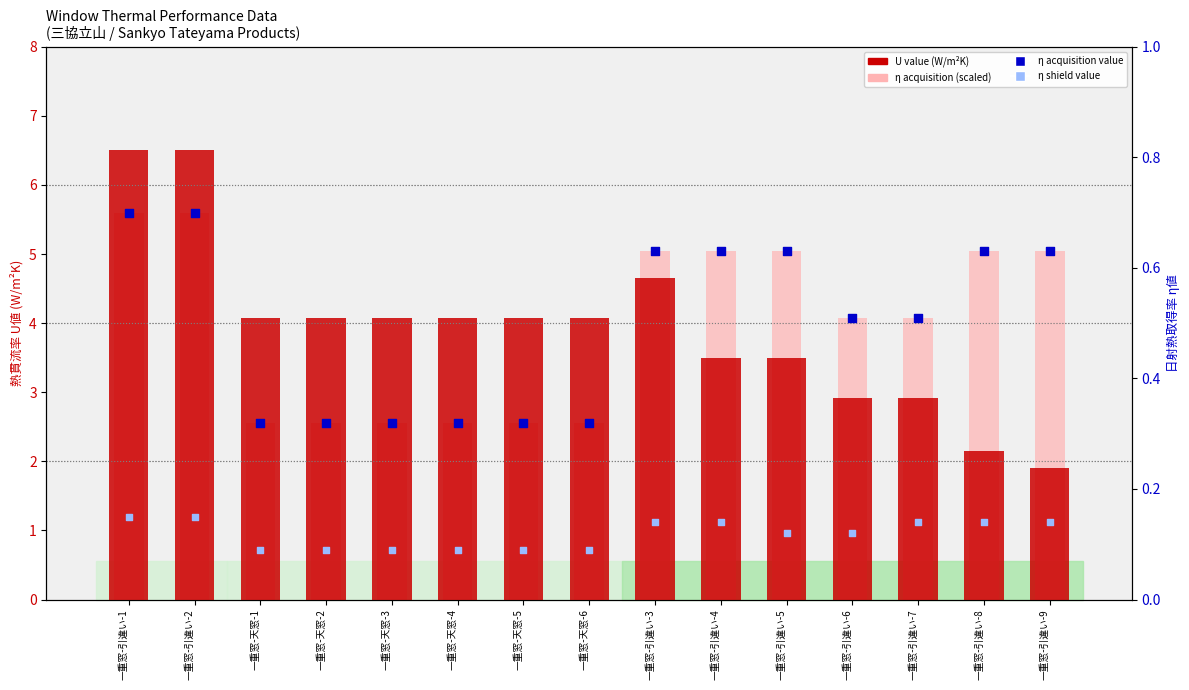

At how many categories does at least one series exceed 1?

15